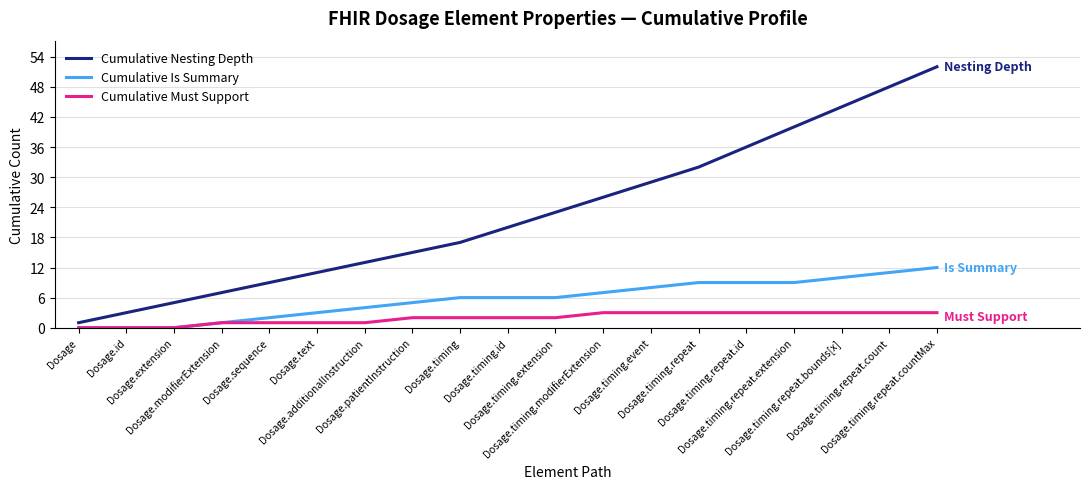

What position from the right is Dosage.timing.modifierExtension?

8